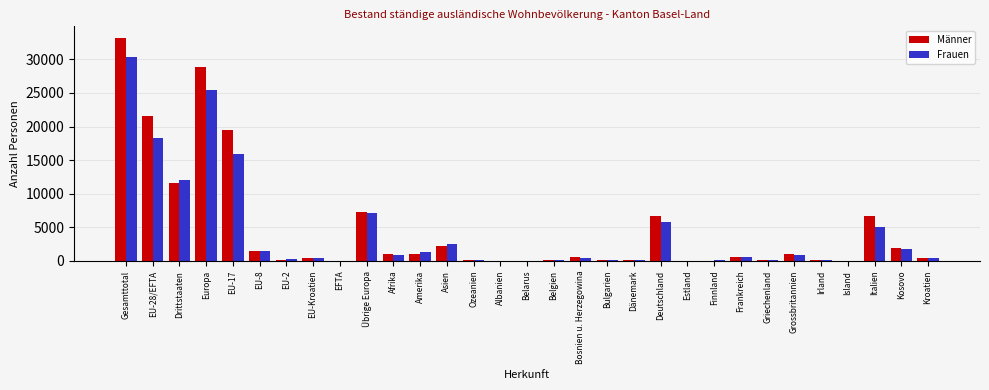

Which series changed the most between EU-28/EFTA and Ozeanien?

Männer